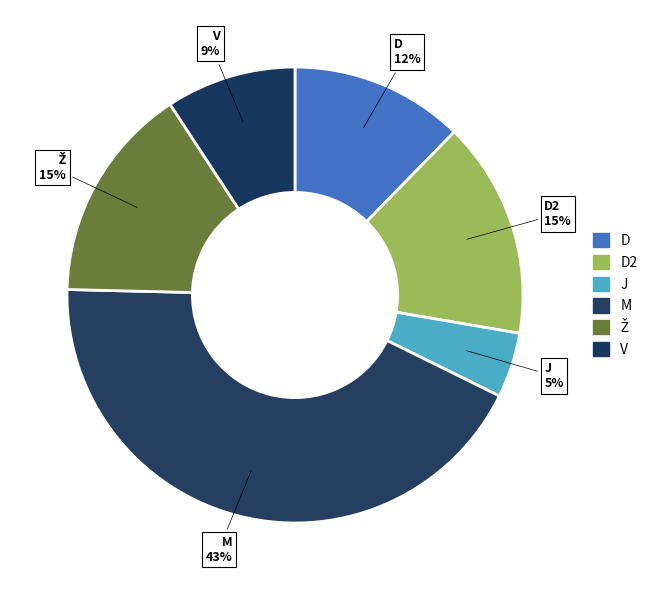

The D2 slice represents 22% of the pie. True or false?

False